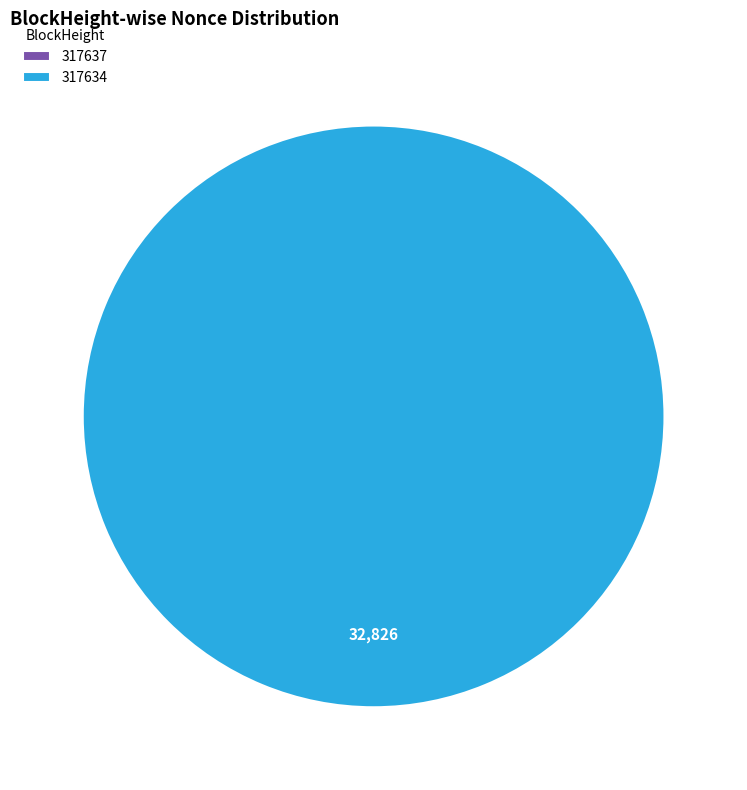

Does 317637 represent more than half of the total?

No